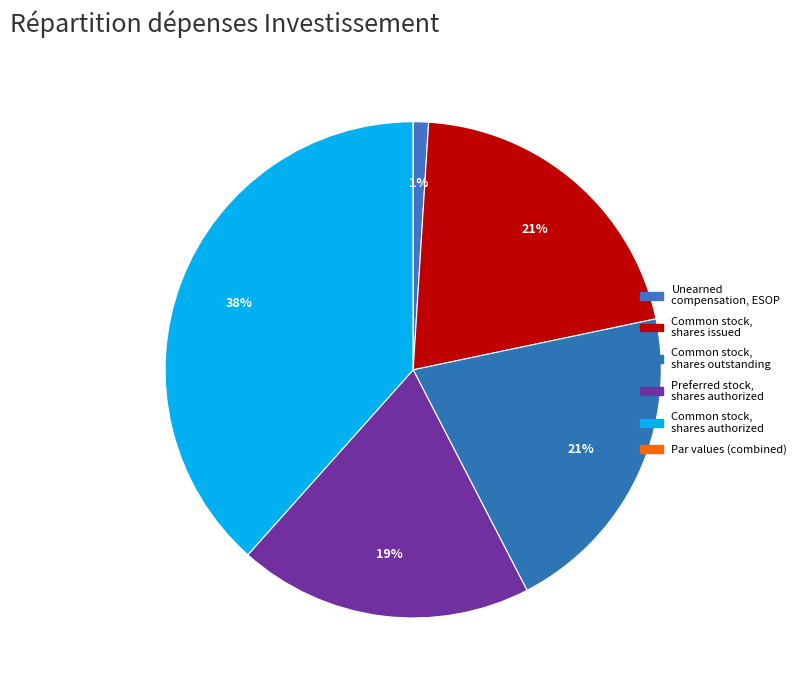

What portion of the pie excludes Preferred stock, shares authorized?

80.8%